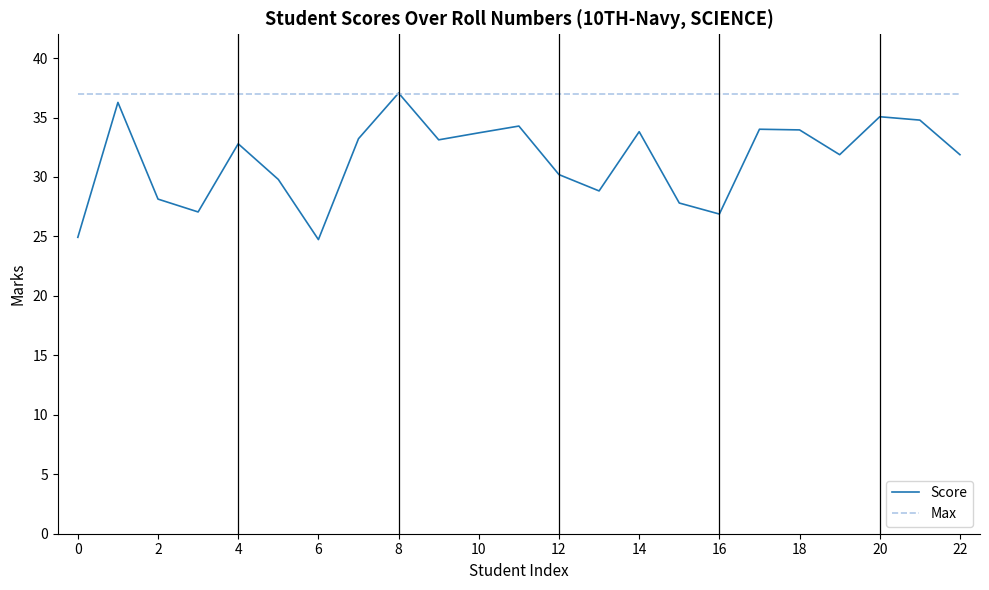

Count the number of data series in this chart.

2